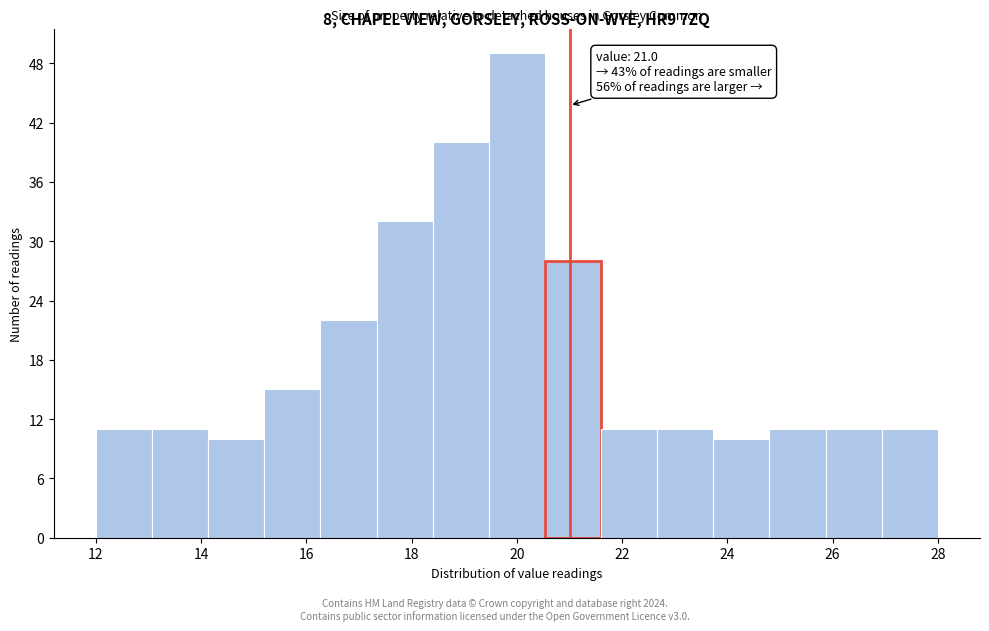

Over which range of the x-axis is the bar tallest?

19.4 to 20.6